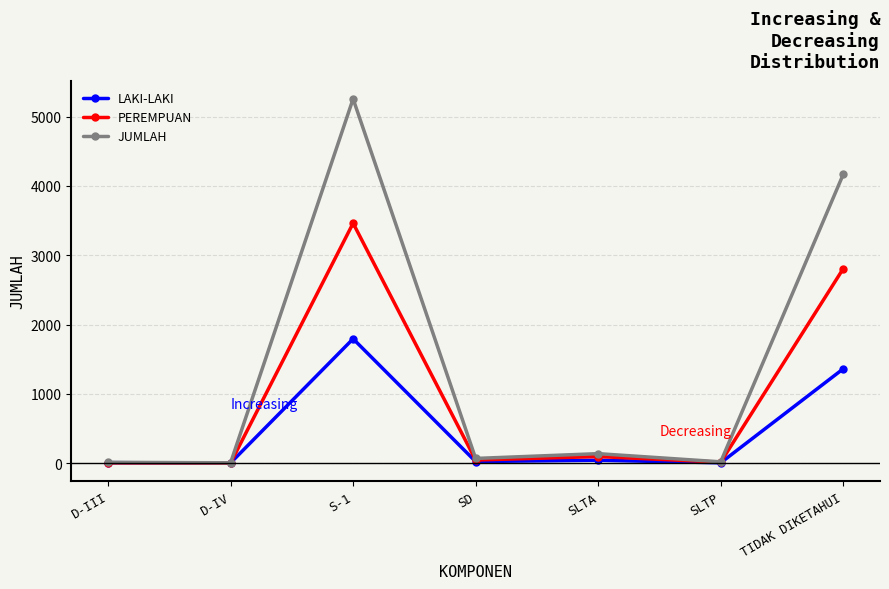

What is the label of the 2nd point from the right?

SLTP